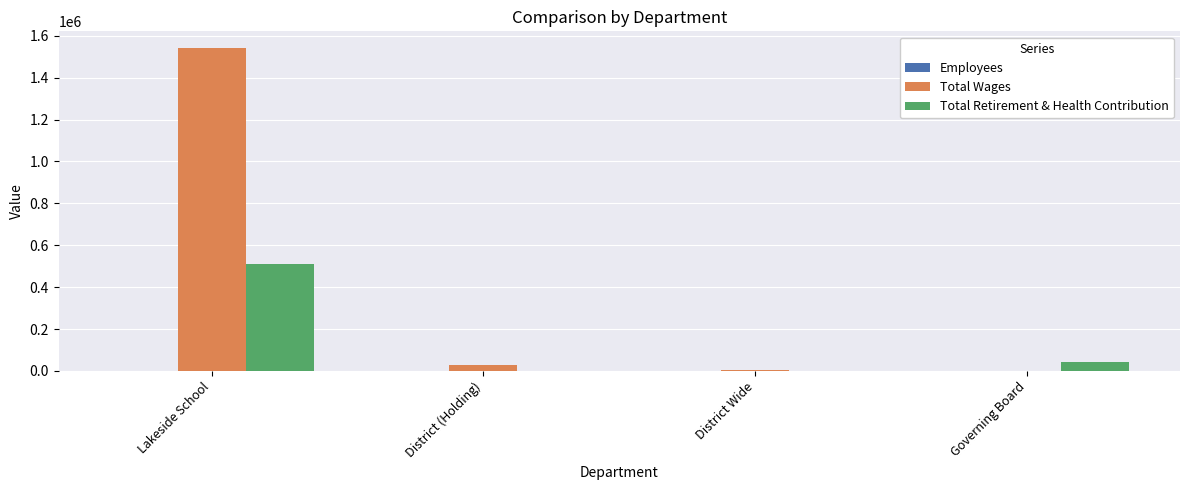

At which label does Total Wages reach its peak?

Lakeside School